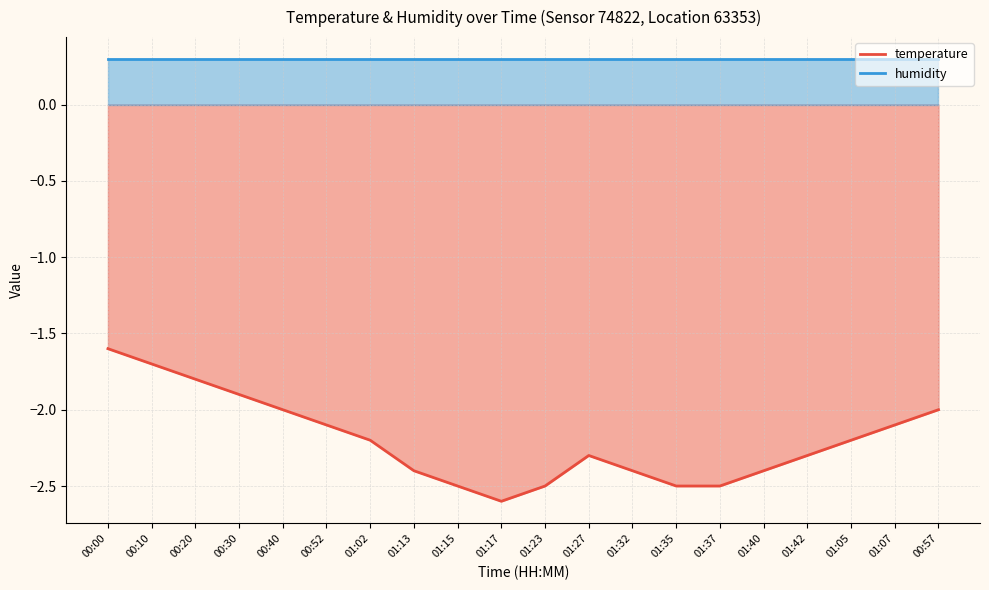

Reading right to left, what are all the values shown in this chart?

-2.0	-2.1	-2.2	-2.3	-2.4	-2.5	-2.5	-2.4	-2.3	-2.5	-2.6	-2.5	-2.4	-2.2	-2.1	-2.0	-1.9	-1.8	-1.7	-1.6